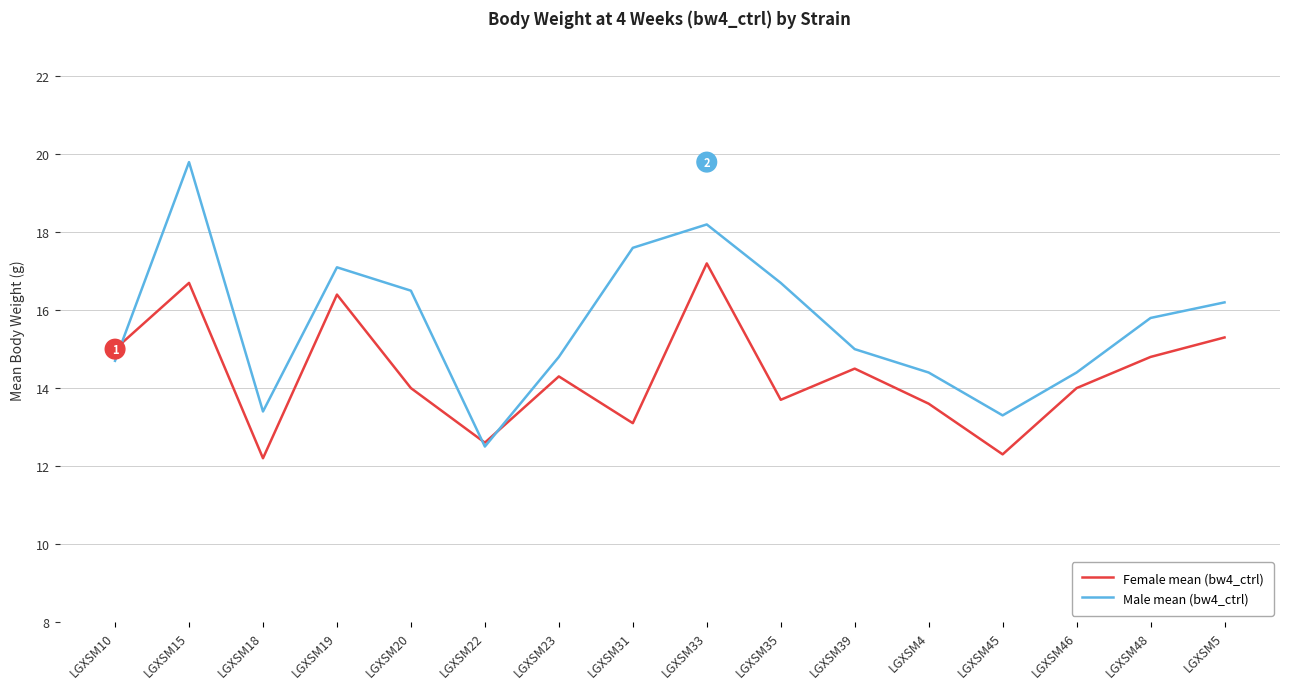

What is the difference between the Male mean (bw4_ctrl) values at LGXSM23 and LGXSM48?

1.0